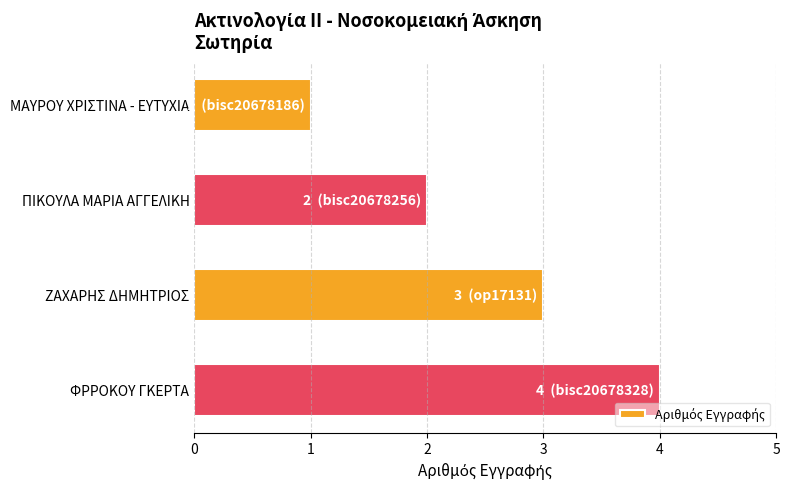

What is the approximate value at ΦΡΡΟΚΟΥ ΓΚΕΡΤΑ?

4